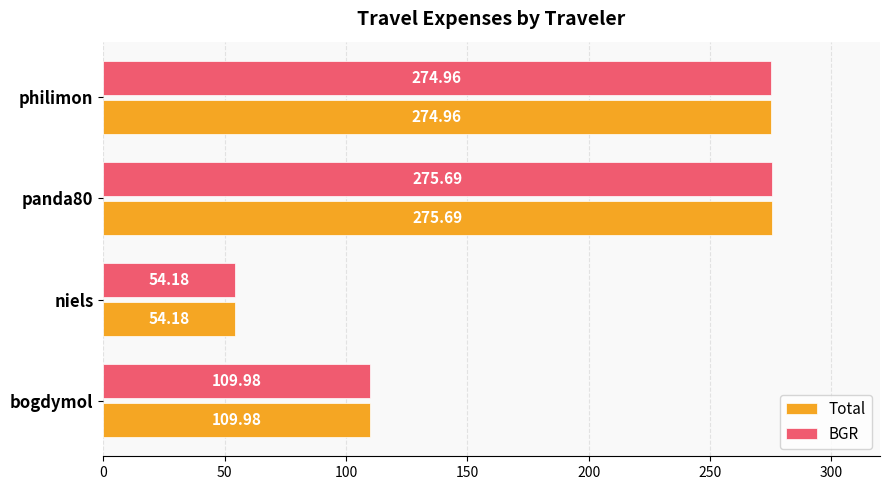

At which category is the sum across all series the highest?

panda80